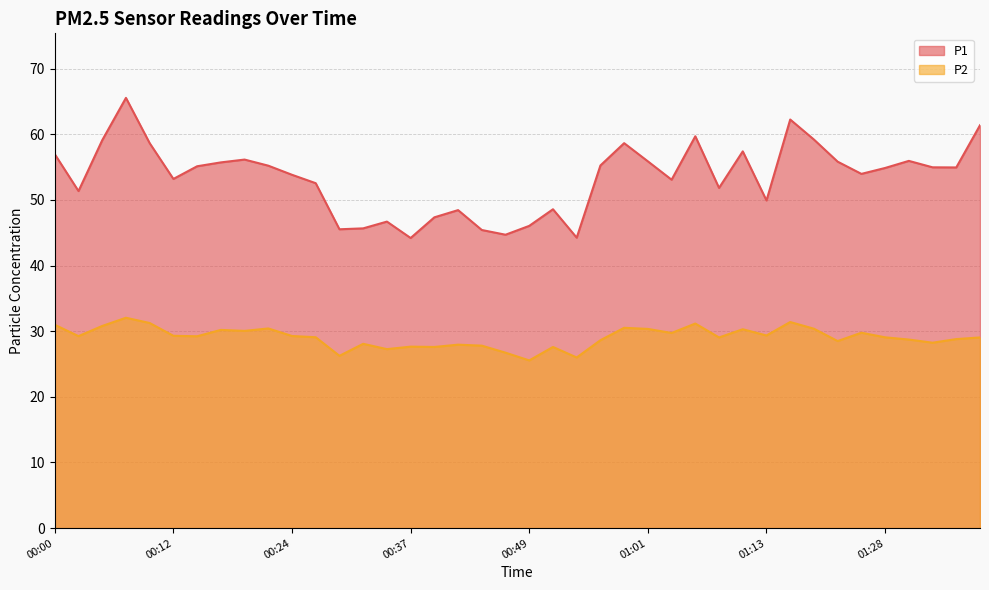

Is the value of P1 at 01:06 greater than the value of P2 at 01:03?

Yes